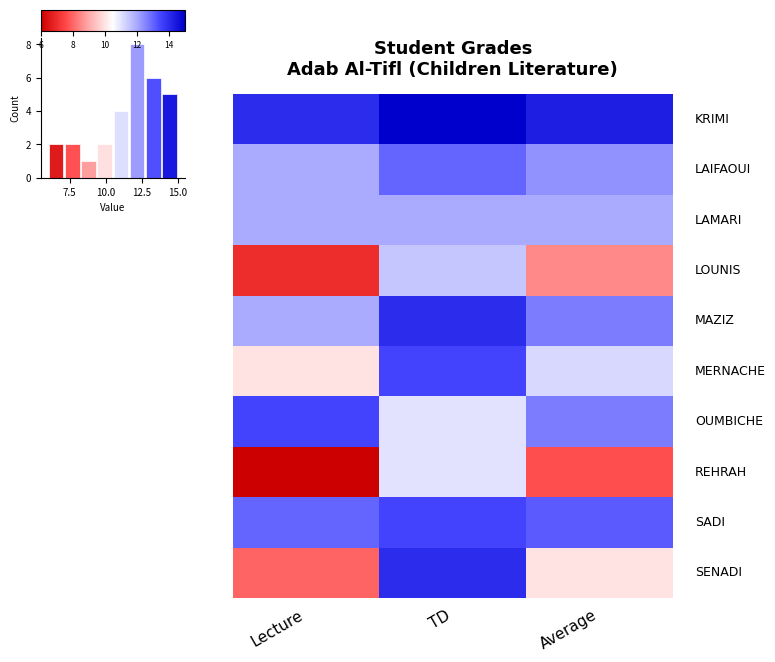

Which label corresponds to the smallest value in the chart?

Lecture